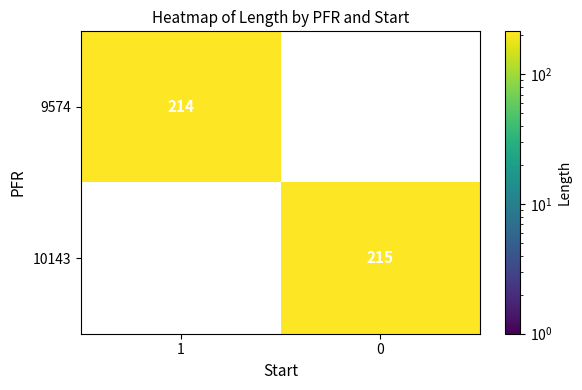

The 10143 series shows 297 at 0. True or false?

False